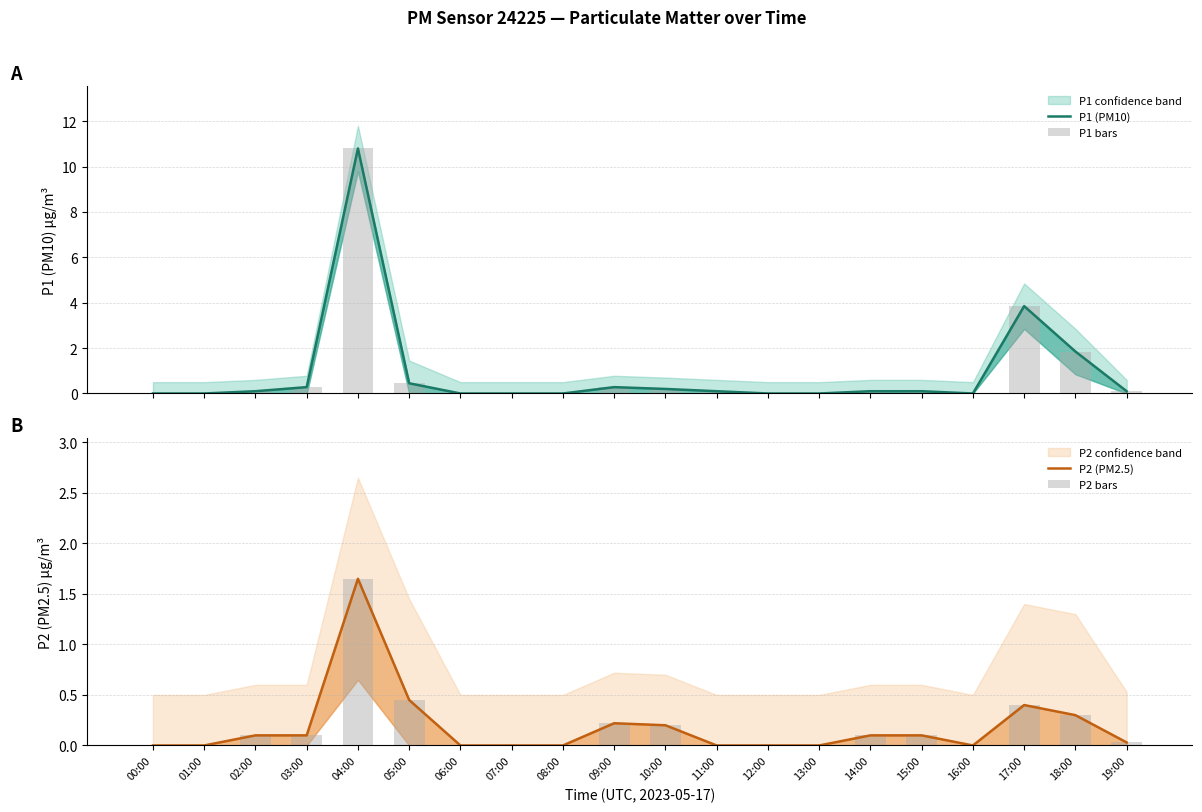

What is the difference between the second highest and second lowest values in the P1 (PM10) series?

3.9